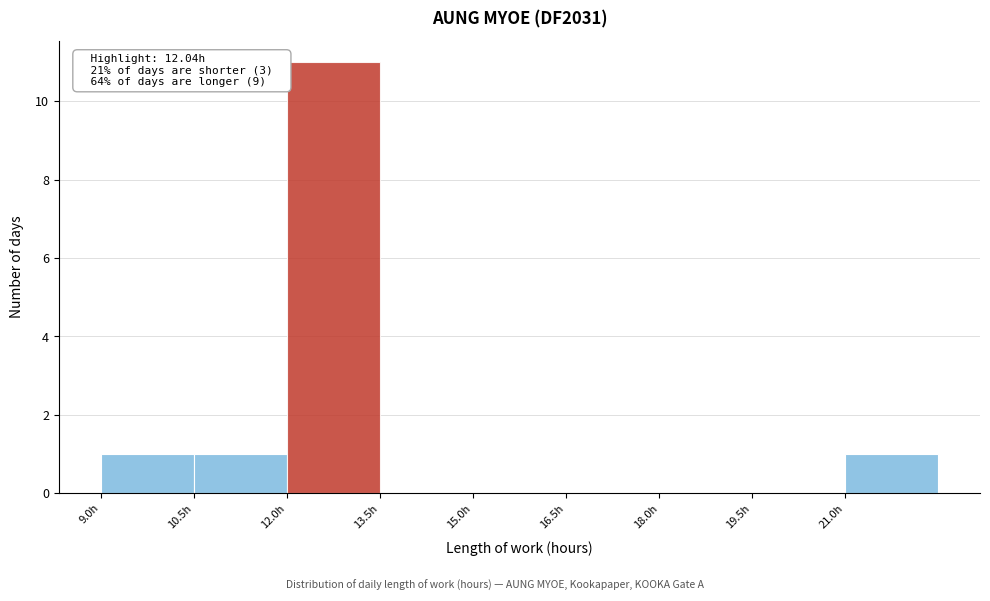

Over which range of the x-axis is the bar tallest?

12.0 to 13.5